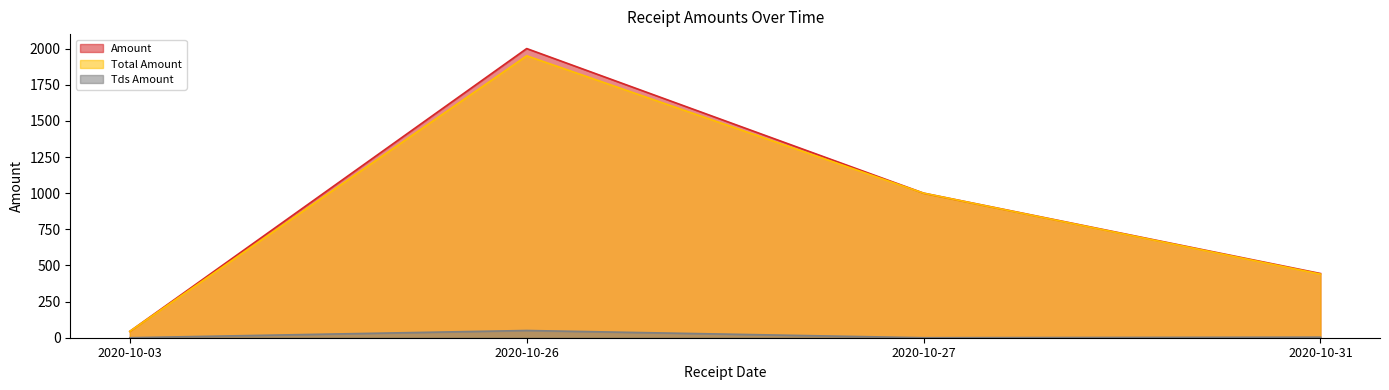

What is the average value of the Total Amount series?

858